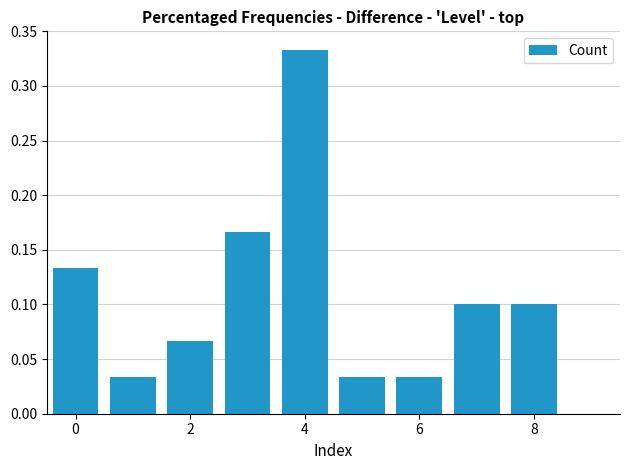

Count the values in the range 0 to 1.

9